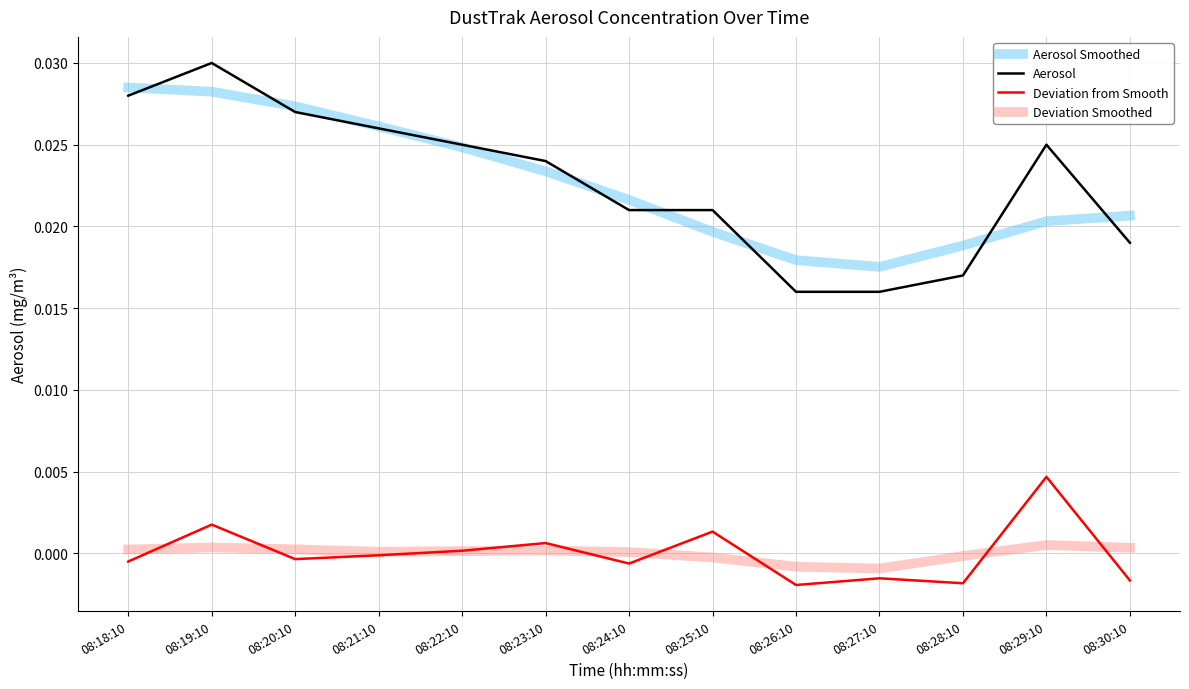

At which category does the chart reach its peak across all series?

08:19:10